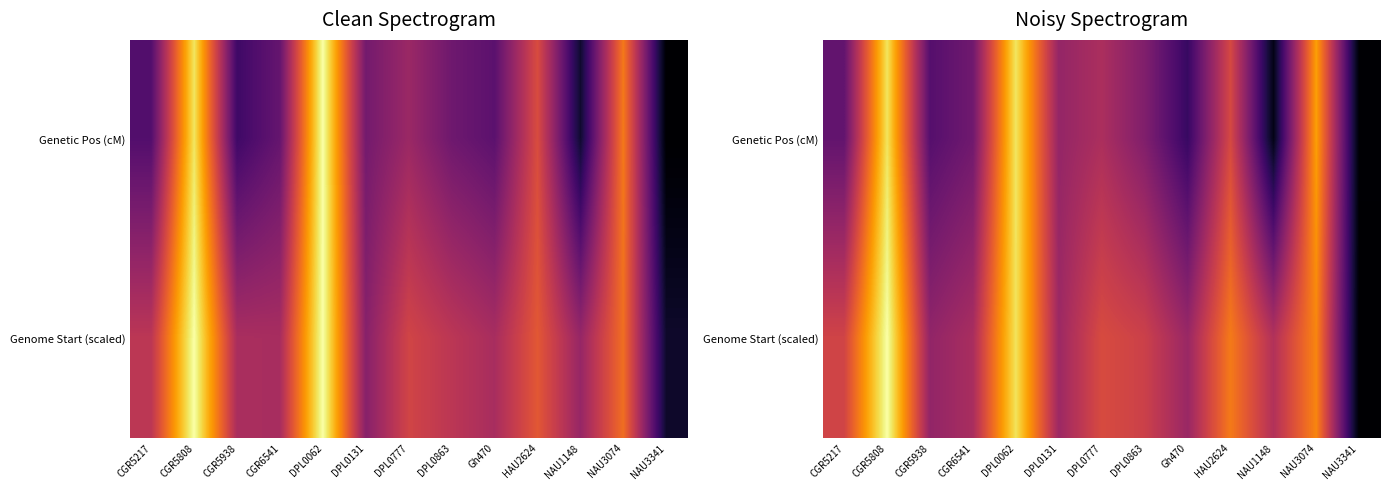

List the series in order of their overall mean, highest first.

Genome Start (scaled), Genetic Pos (cM)